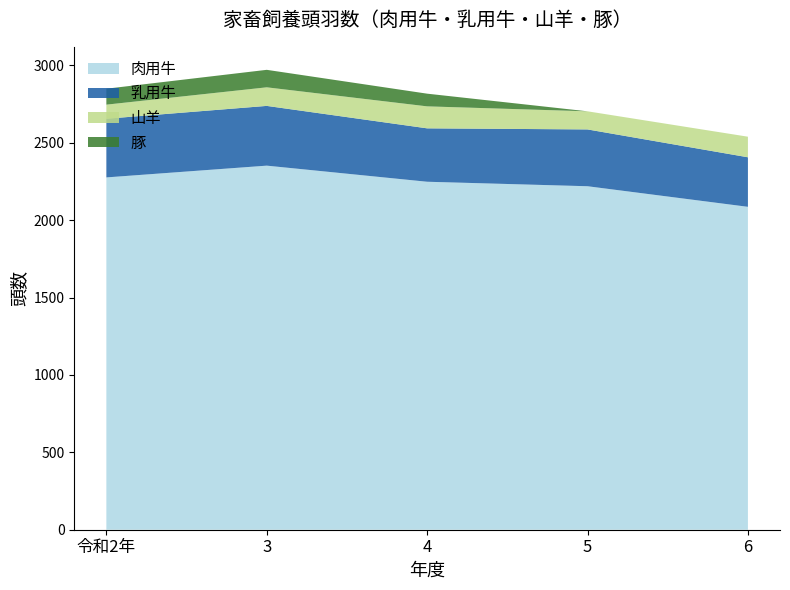

Reading left to right, what are all the values shown in this chart?

肉用牛: 2276	2352	2248	2219	2086
乳用牛: 379	386	345	367	320
山羊: 91	120	142	117	133
豚: 103	113	82	0	0